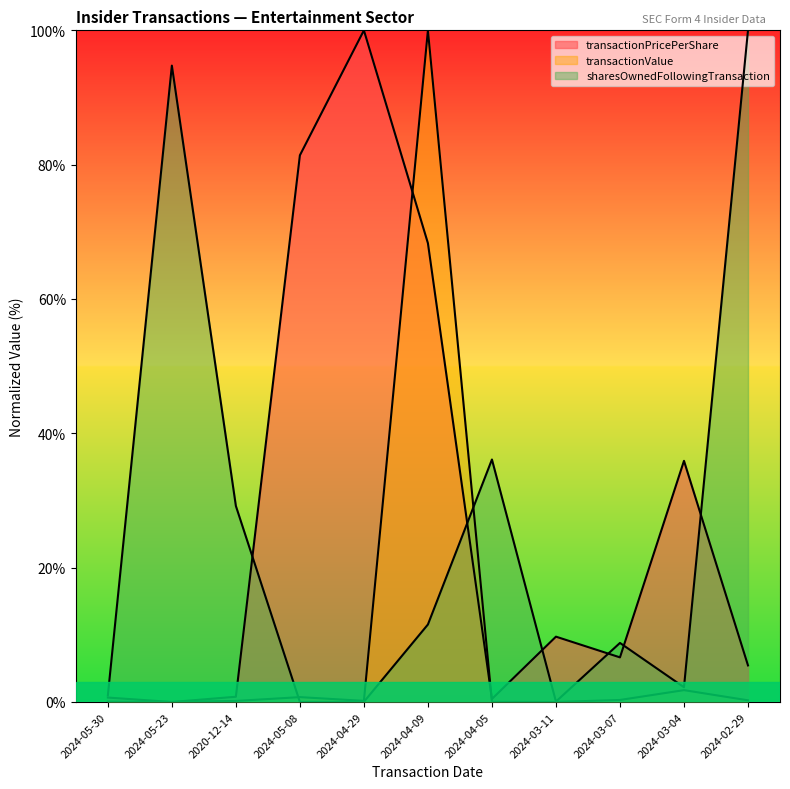

What is the label of the 3rd point from the right?

2024-03-07